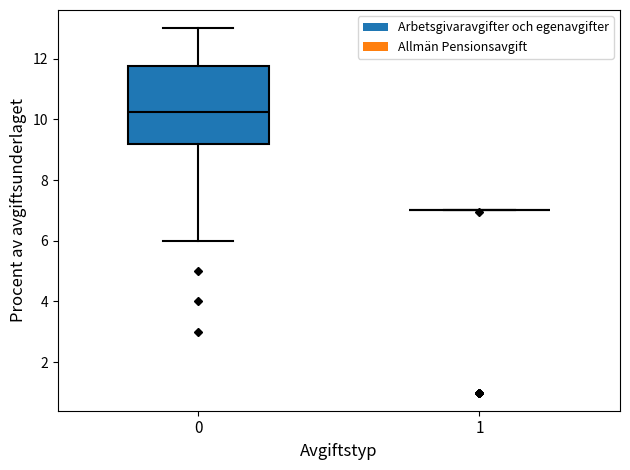

Comparing the boxes themselves (not the whiskers), which one is the tallest?

0